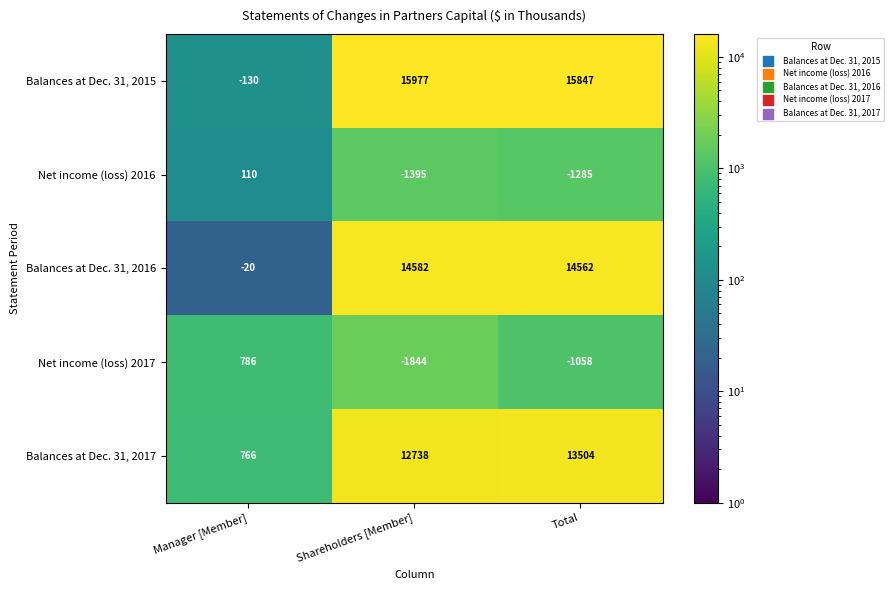

At which label is Balances at Dec. 31, 2016 closest to 7281?

Total